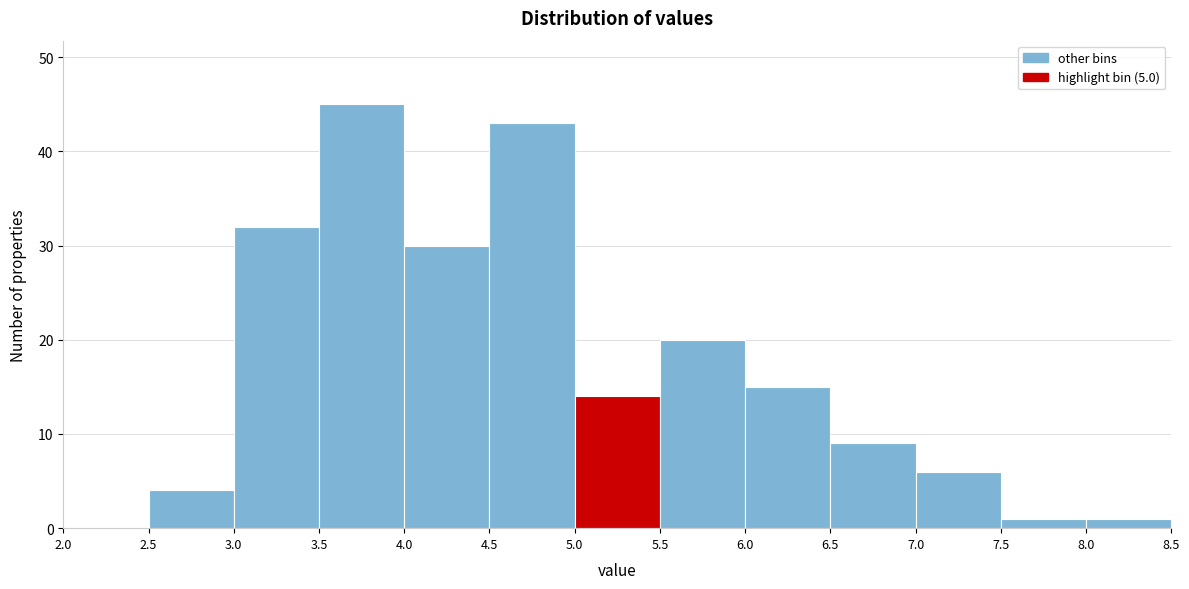

Reading left to right, transcribe this chart: for each bar, give the range it covers on the x-axis and its height. The values are not printed on the chart, so give them approximately, as read against the axis.

2.0 to 2.5: 0
2.5 to 3.0: 4
3.0 to 3.5: 32
3.5 to 4.0: 45
4.0 to 4.5: 30
4.5 to 5.0: 43
5.0 to 5.5: 14
5.5 to 6.0: 20
6.0 to 6.5: 15
6.5 to 7.0: 9
7.0 to 7.5: 6
7.5 to 8.0: 1
8.0 to 8.5: 1